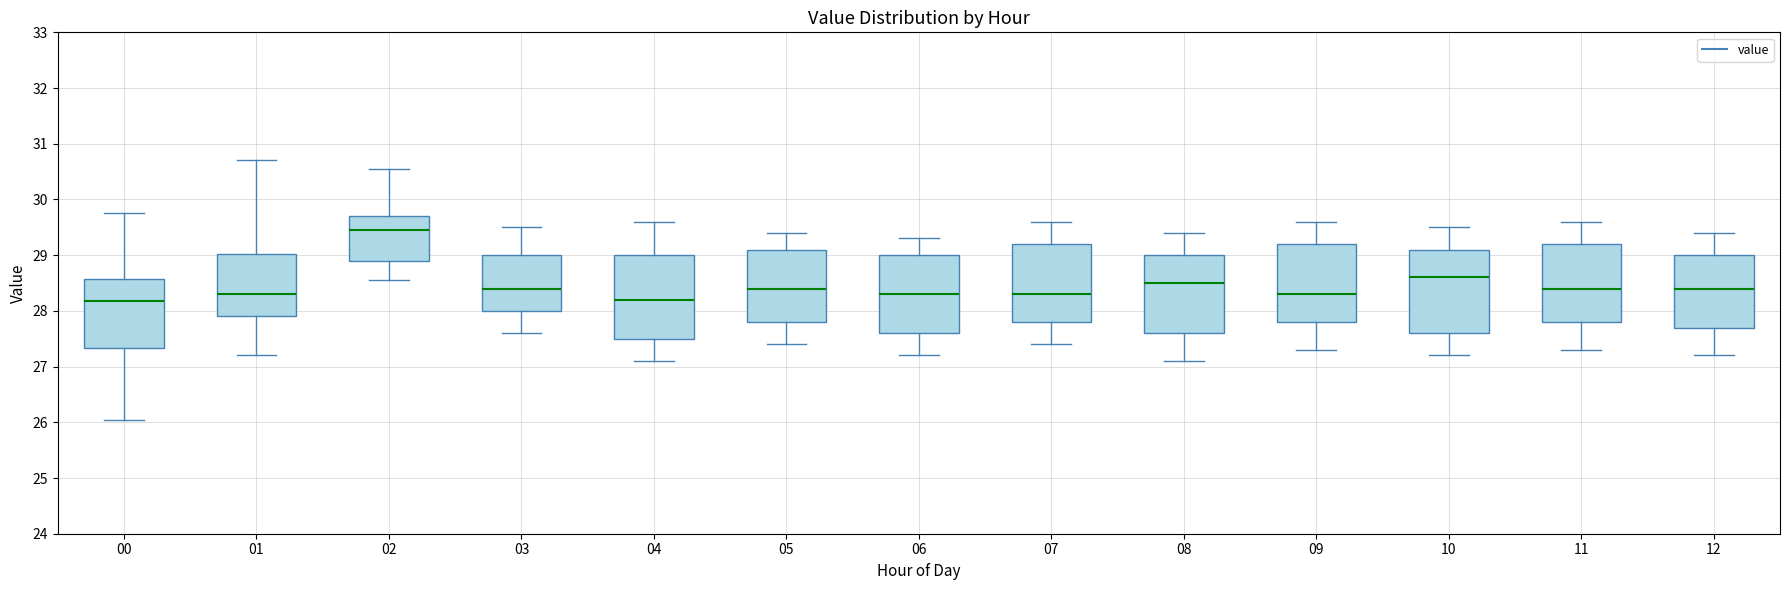

Reading left to right, read every box against the y-axis: the position of its median line, the range the box covers, and the ends of its whiskers. The values are not printed on the chart, so give them approximately, as read against the axis.

00: median 28.2, box 27.3 to 28.6, whiskers 26.1 to 29.8
01: median 28.3, box 27.9 to 29.0, whiskers 27.2 to 30.7
02: median 29.5, box 28.9 to 29.7, whiskers 28.6 to 30.6
03: median 28.4, box 28.0 to 29.0, whiskers 27.6 to 29.5
04: median 28.2, box 27.5 to 29.0, whiskers 27.1 to 29.6
05: median 28.4, box 27.8 to 29.1, whiskers 27.4 to 29.4
06: median 28.3, box 27.6 to 29.0, whiskers 27.2 to 29.3
07: median 28.3, box 27.8 to 29.2, whiskers 27.4 to 29.6
08: median 28.5, box 27.6 to 29.0, whiskers 27.1 to 29.4
09: median 28.3, box 27.8 to 29.2, whiskers 27.3 to 29.6
10: median 28.6, box 27.6 to 29.1, whiskers 27.2 to 29.5
11: median 28.4, box 27.8 to 29.2, whiskers 27.3 to 29.6
12: median 28.4, box 27.7 to 29.0, whiskers 27.2 to 29.4